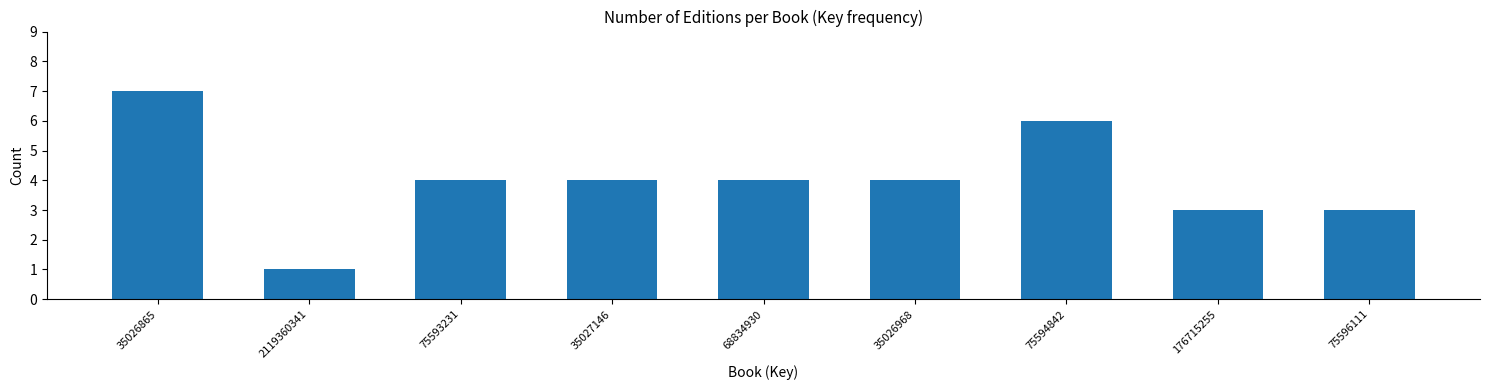

Reading left to right, list all the values displayed in this chart.

35026865=7	2119360341=1	75593231=4	35027146=4	68834930=4	35026968=4	75594842=6	176715255=3	75596111=3